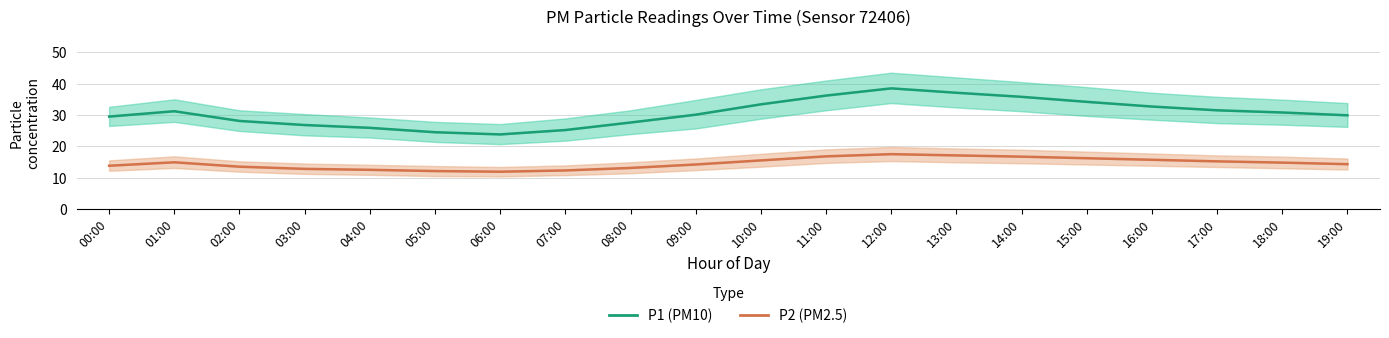

The value of P2 (PM2.5) at 19:00 is 14.3. True or false?

True